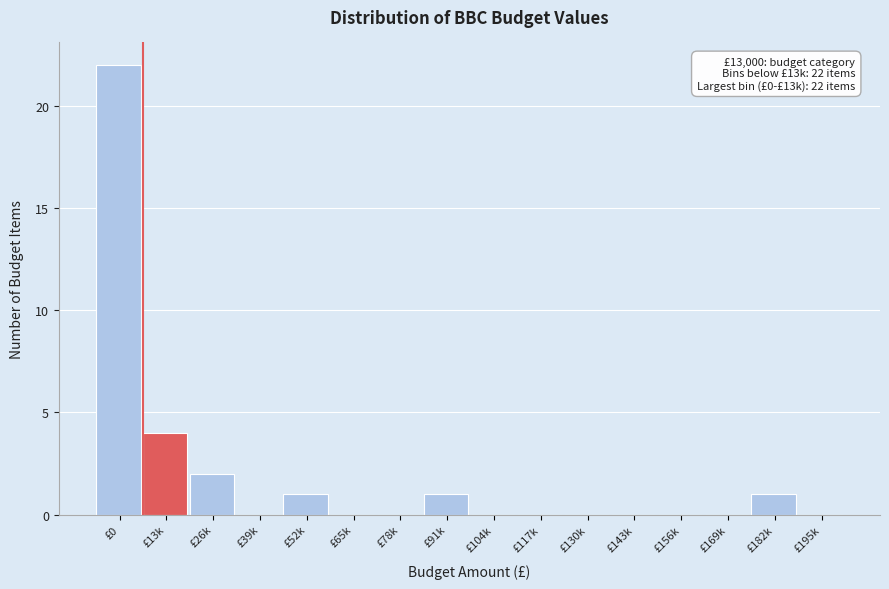

Reading left to right, list all the values displayed in this chart.

£0=22	£13k=4	£26k=2	£39k=0	£52k=1	£65k=0	£78k=0	£91k=1	£104k=0	£117k=0	£130k=0	£143k=0	£156k=0	£169k=0	£182k=1	£195k=0